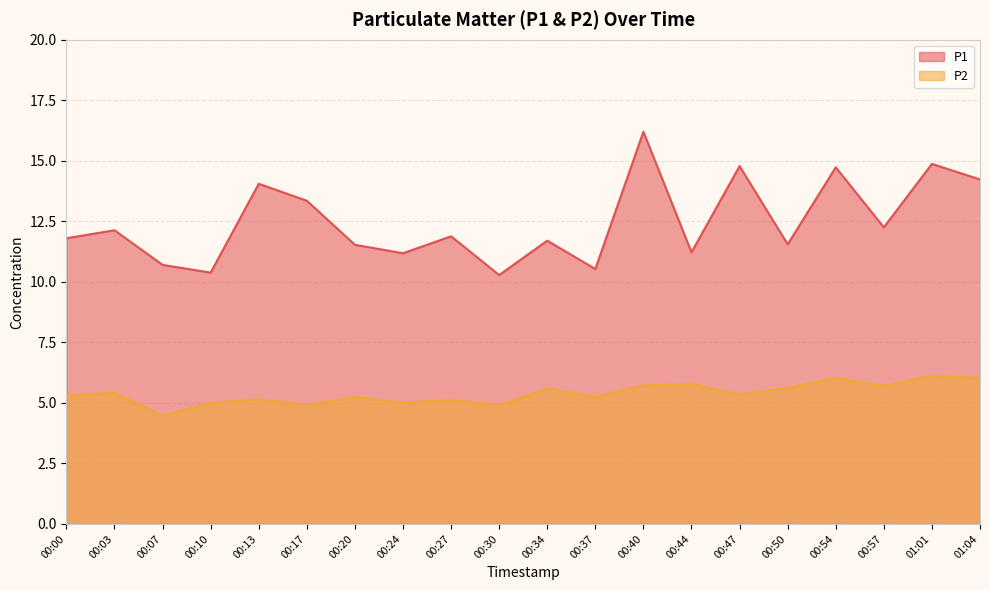

Reading left to right, what are all the values shown in this chart?

P1: 11.8	12.1	10.7	10.4	14.1	13.3	11.5	11.2	11.9	10.3	11.7	10.5	16.2	11.2	14.8	11.6	14.7	12.2	14.9	14.2
P2: 5.3	5.4	4.5	5.0	5.2	4.9	5.2	5.0	5.1	4.9	5.6	5.2	5.7	5.8	5.3	5.6	6.0	5.7	6.1	6.0